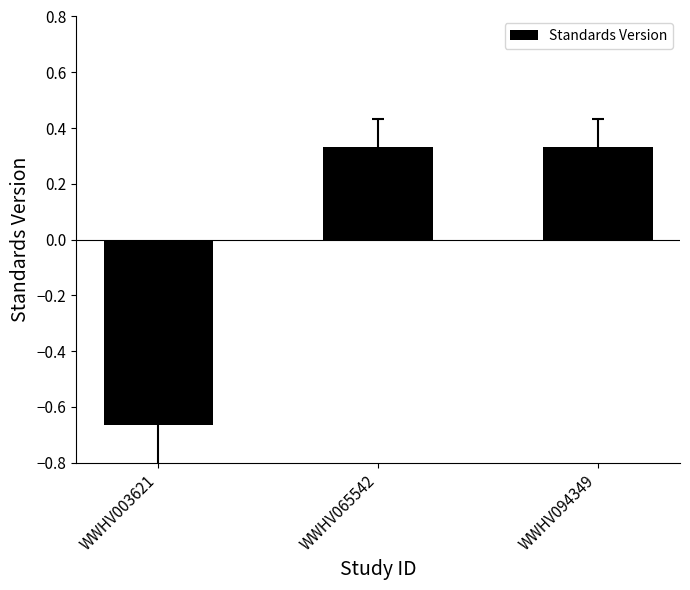

How many categories are shown in the chart?

3